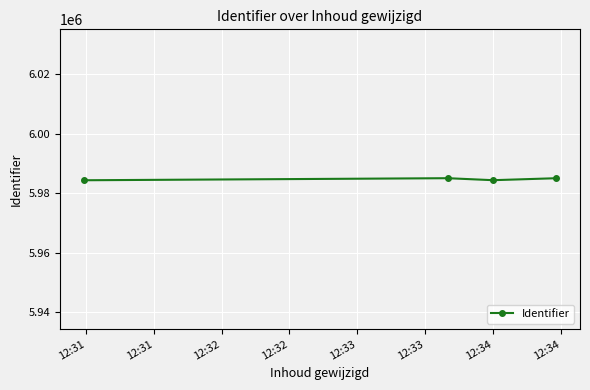

What is the difference between the second highest and minimum values?

687